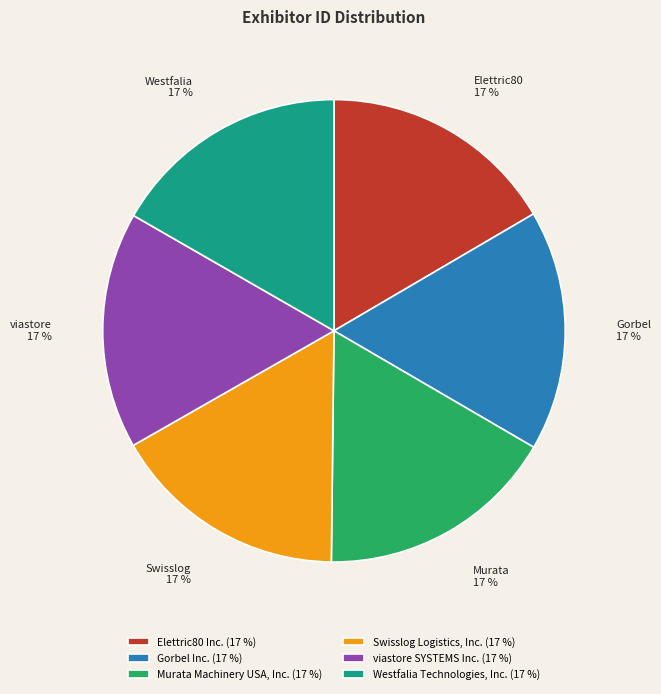

What is the ratio of the value at Elettric80 Inc. to the value at Westfalia Technologies, Inc.?

1.0